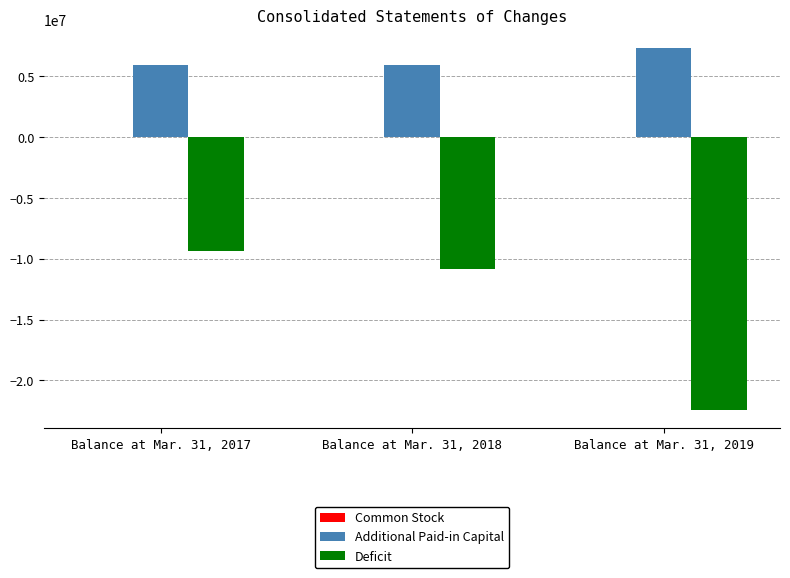

What is the maximum value for Additional Paid-in Capital?

7337352